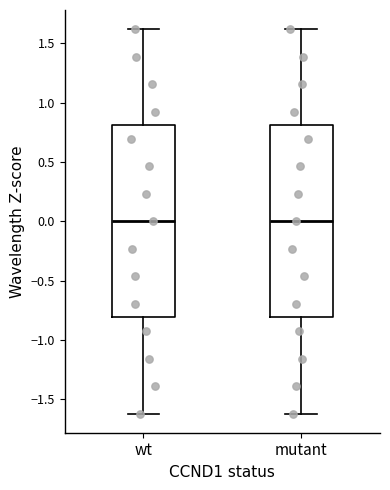

Where does the median line of the box for mutant sit on the y-axis? The values are not printed on the chart, so give them approximately, as read against the axis.

0.0